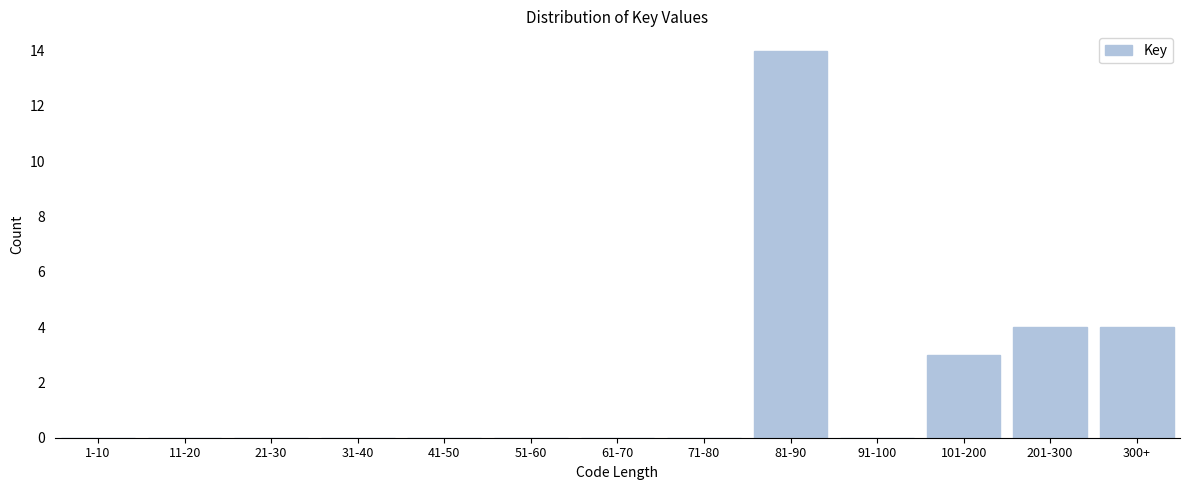

Reading left to right, list all the values displayed in this chart.

1-10=0	11-20=0	21-30=0	31-40=0	41-50=0	51-60=0	61-70=0	71-80=0	81-90=14	91-100=0	101-200=3	201-300=4	300+=4